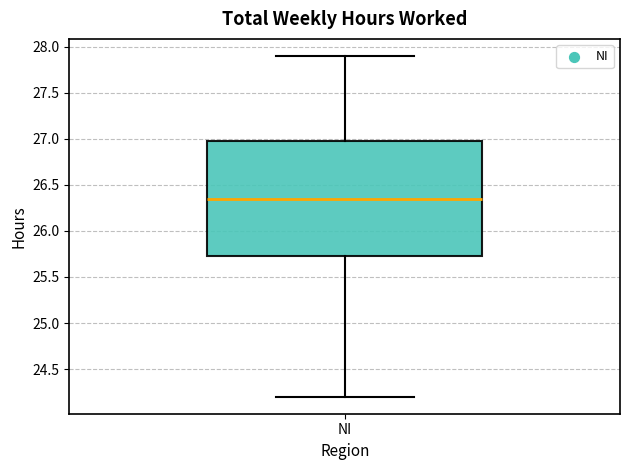

Read this box plot against the y-axis: the position of the median line, the range covered by the box, and the ends of both whiskers. The values are not printed on the chart, so give them approximately, as read against the axis.

median 26.35, box 25.75 to 27.00, whiskers 24.20 to 27.90